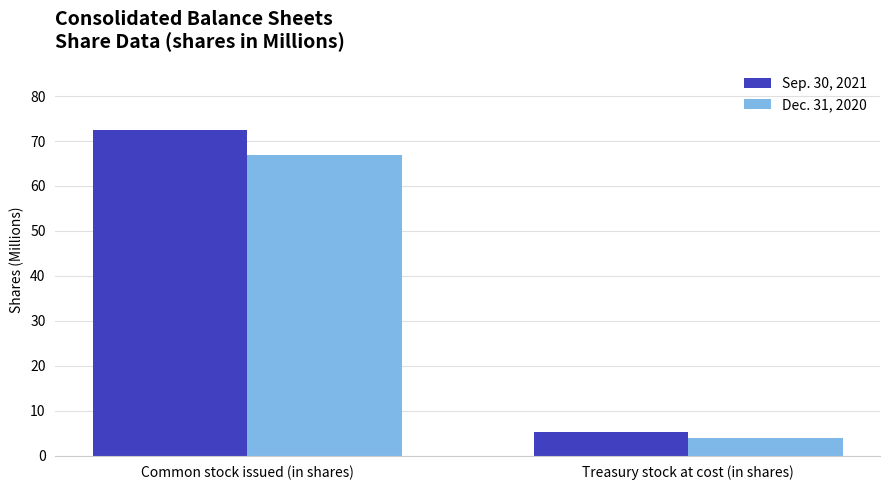

Rank the categories by Sep. 30, 2021 value from lowest to highest.

Treasury stock at cost (in shares), Common stock issued (in shares)